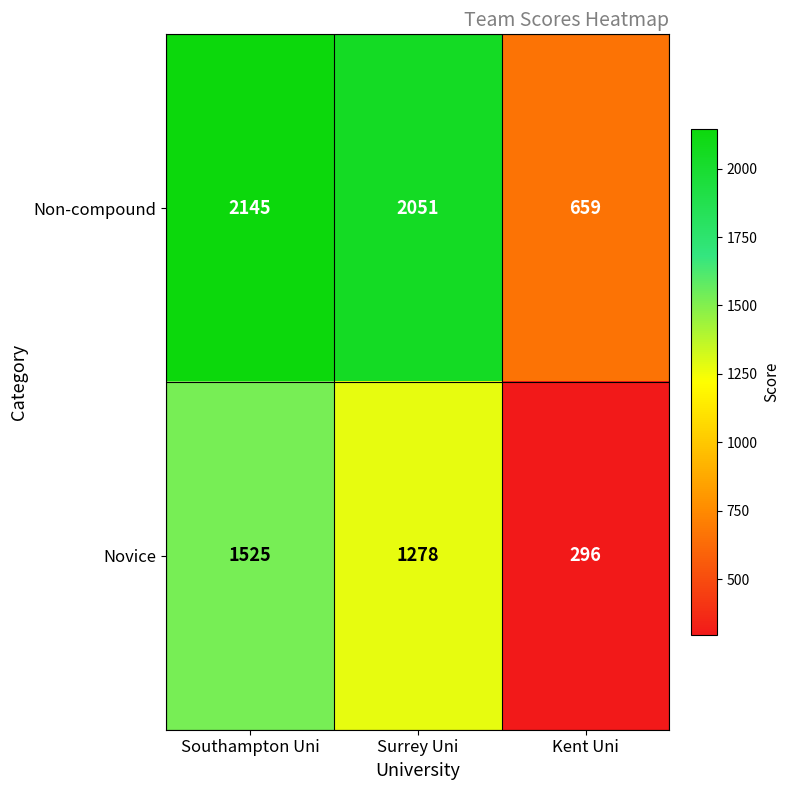

At which label does Non-compound first exceed 2051?

Southampton Uni